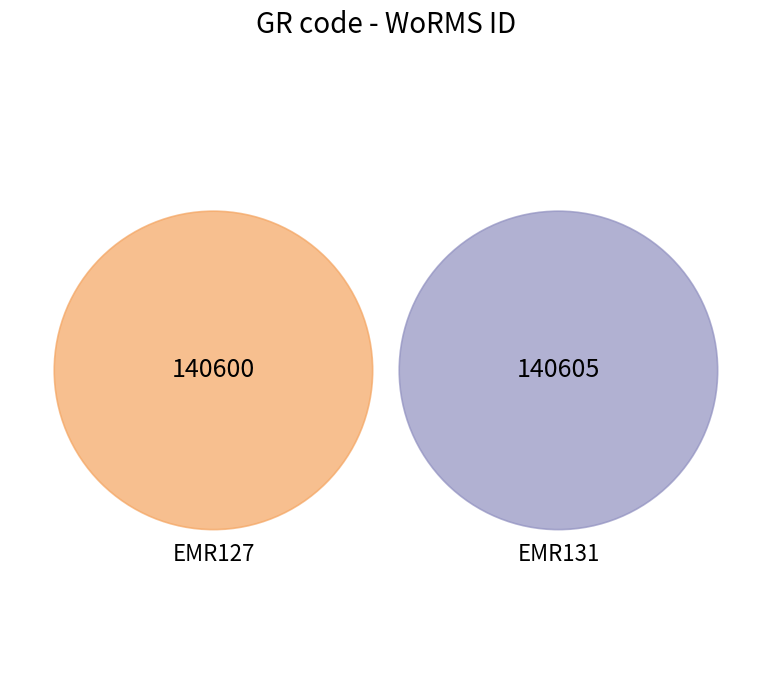

What is the largest slice in the pie chart?

EMR131